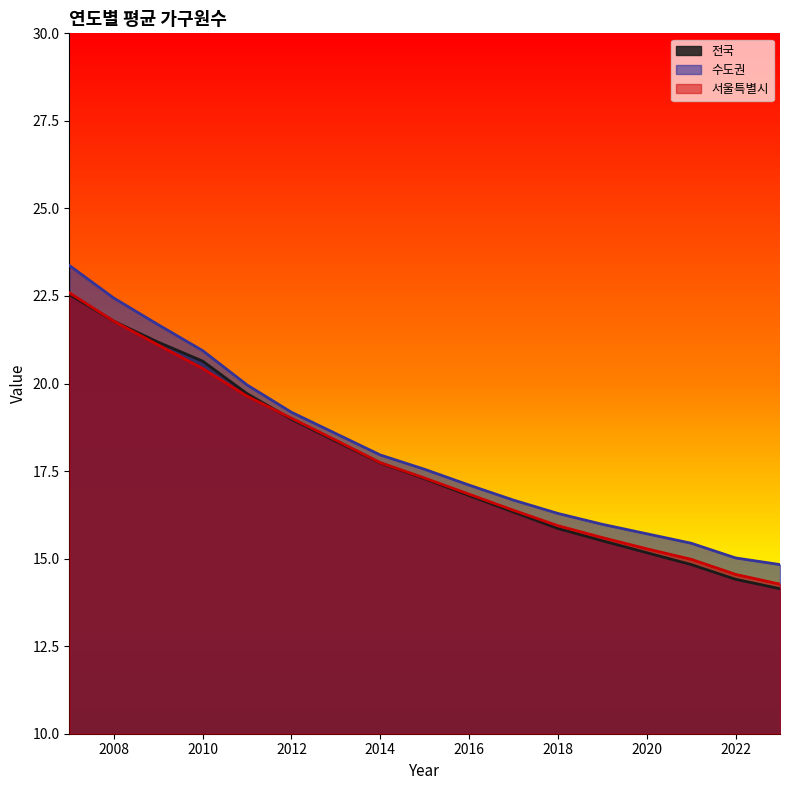

What is the spread (max minus min) of values at 2020?

0.5